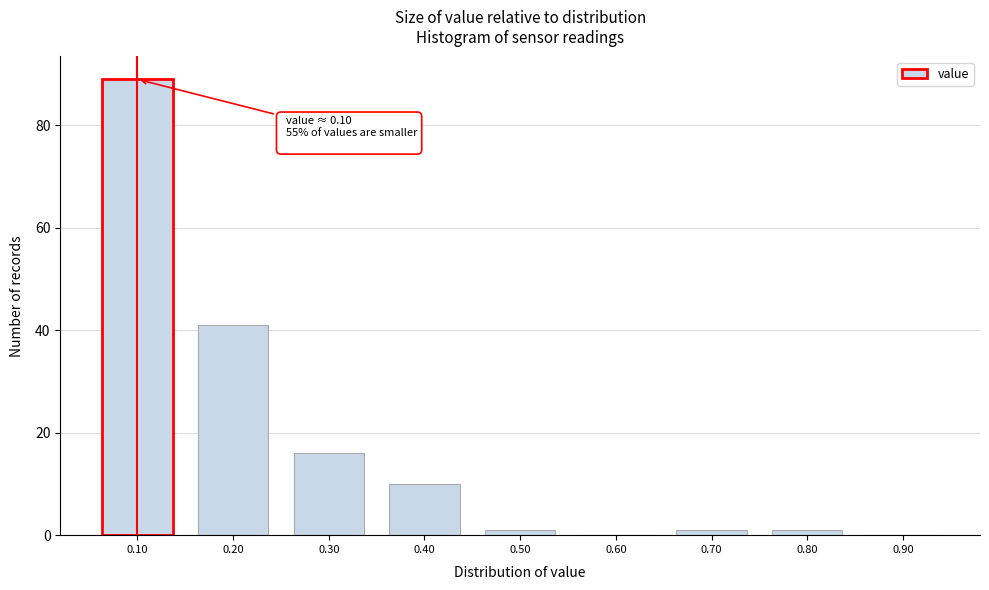

Reading left to right, transcribe all the data shown in this chart.

0.10=89	0.20=41	0.30=16	0.40=10	0.50=1	0.60=0	0.70=1	0.80=1	0.90=0